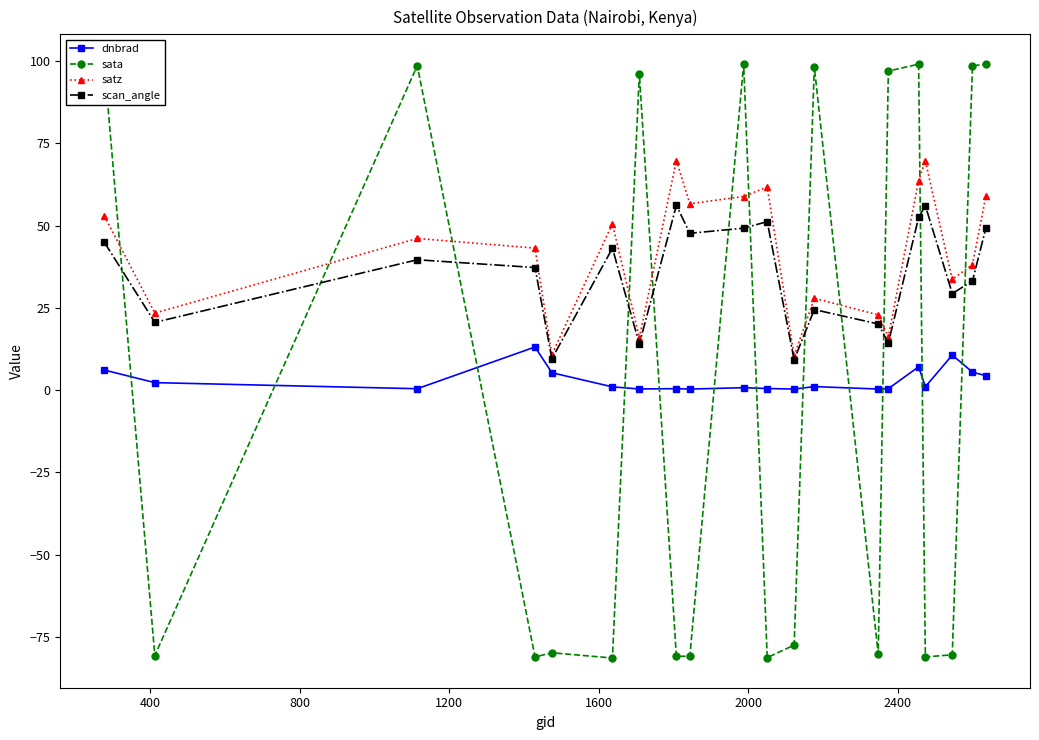

What are all the series names shown in the legend?

dnbrad, sata, satz, scan_angle